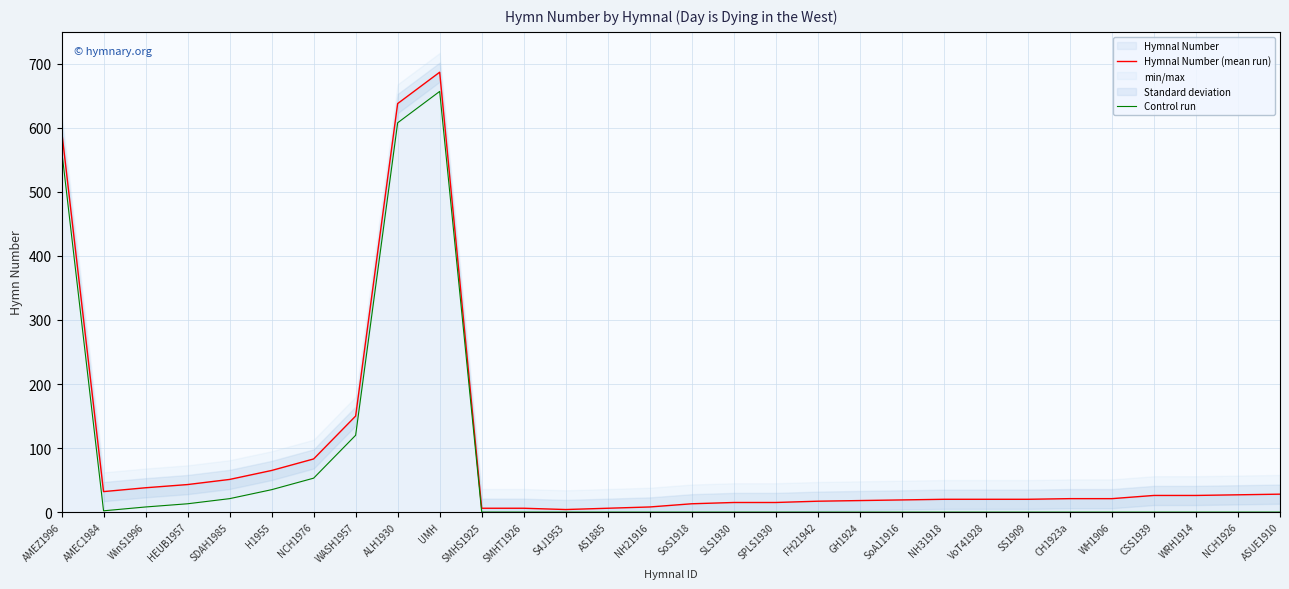

In Control run, how many points are lower than both neighbors (excluding endpoints)?

1